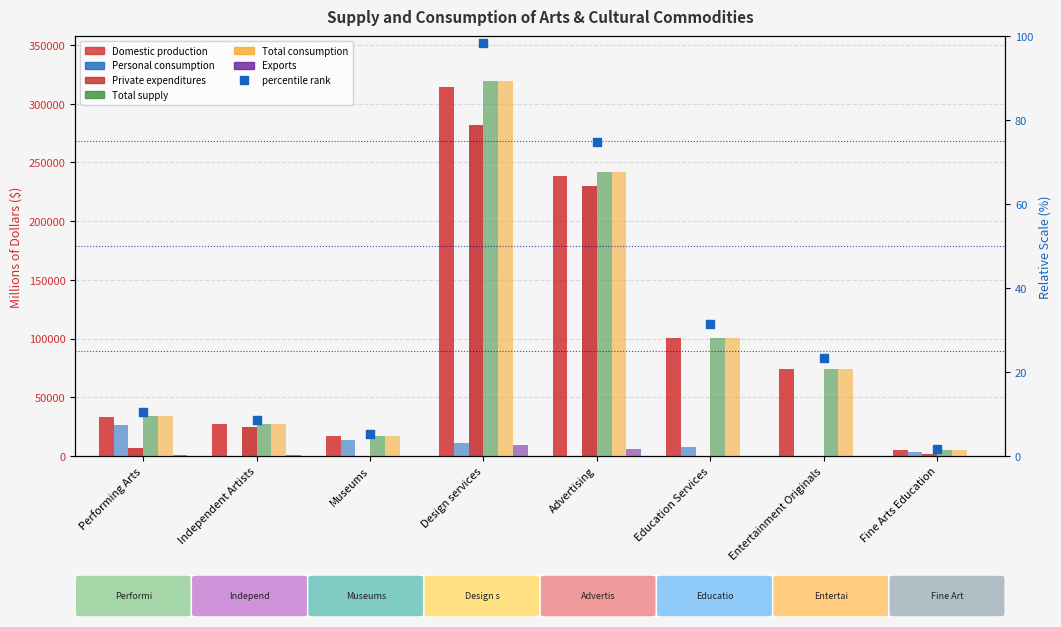

At which category is the sum across all series the highest?

Design services